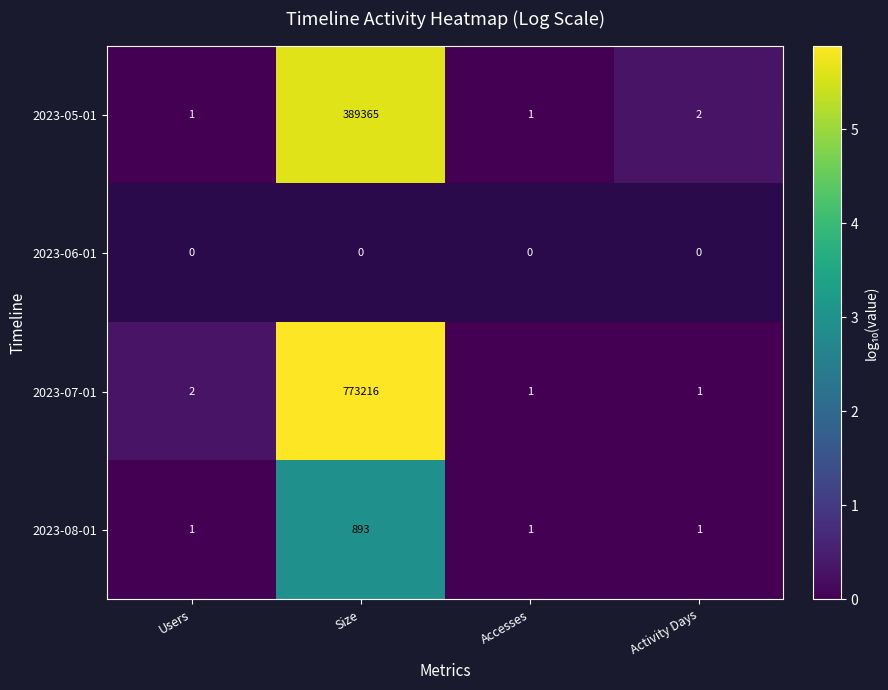

The 2023-05-01 series shows 1 at Users. True or false?

True